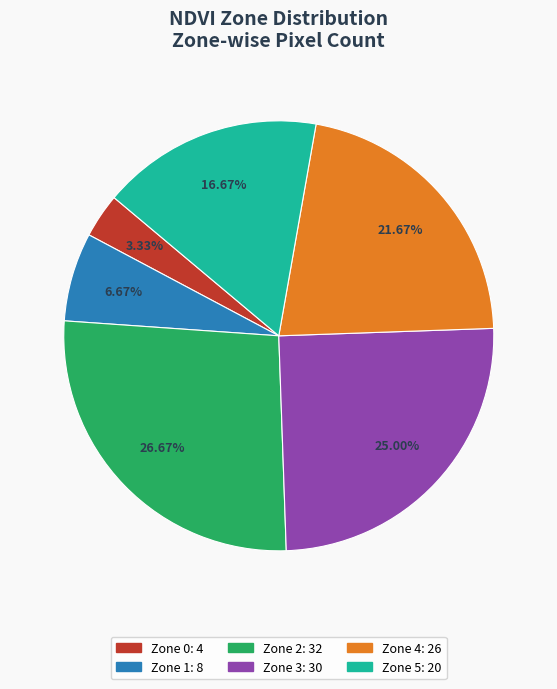

Is there a majority slice in this chart?

No